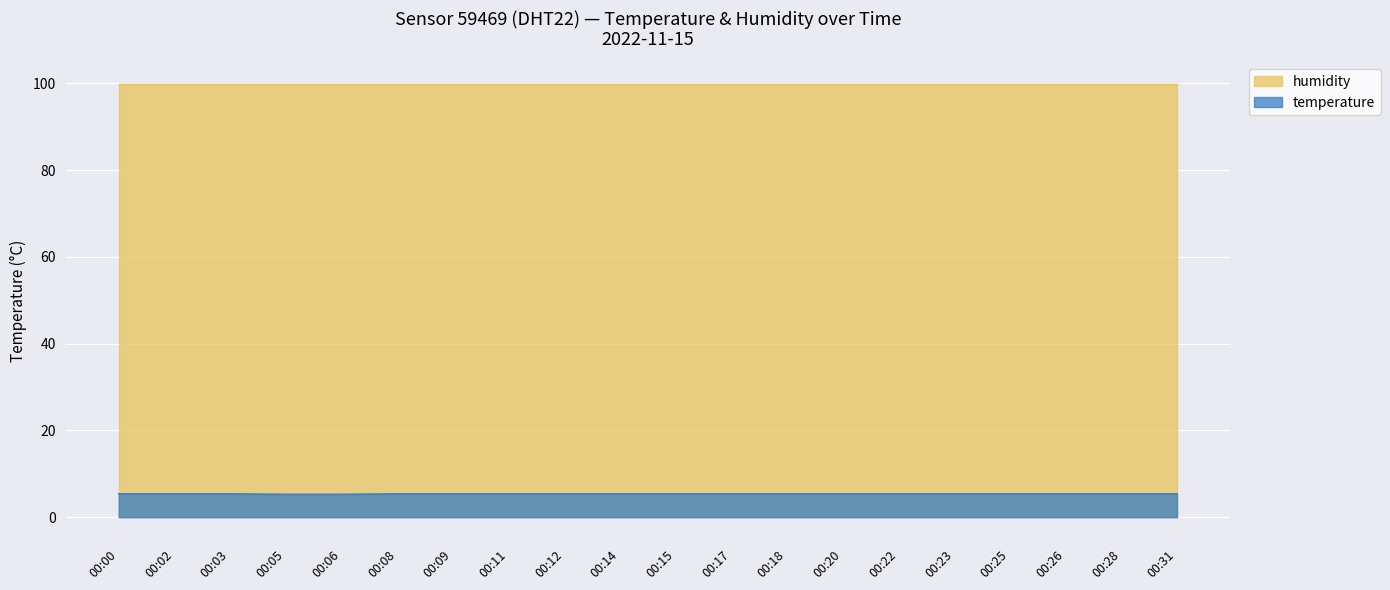

Which label corresponds to the largest value in the chart?

00:00